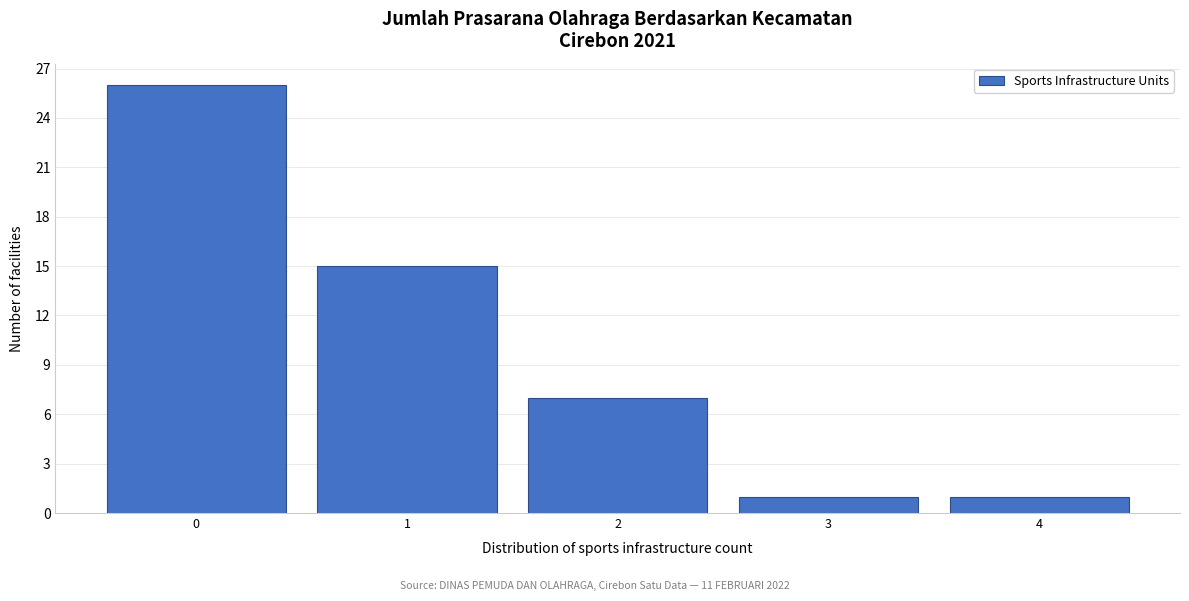

Reading left to right, list every bar in this chart as the range it spans on the x-axis followed by its height. The values are not printed on the chart, so give them approximately, as read against the axis.

-0.5 to 0.5: 26
0.5 to 1.5: 15
1.5 to 2.5: 7
2.5 to 3.5: 1
3.5 to 4.5: 1